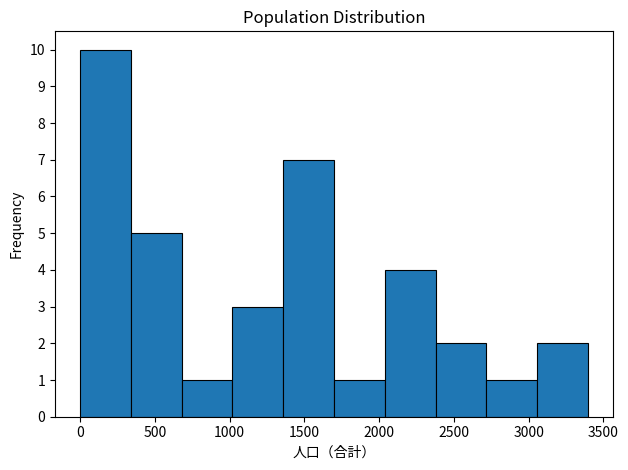

Reading left to right, transcribe this chart: for each bar, give the range it covers on the x-axis and its height. Neither the bar edges nor the heights are printed on the chart, so give them approximately, as read against the axes.

0 to 350: 10
350 to 700: 5
700 to 1000: 1
1000 to 1350: 3
1350 to 1700: 7
1700 to 2050: 1
2050 to 2400: 4
2400 to 2700: 2
2700 to 3050: 1
3050 to 3400: 2